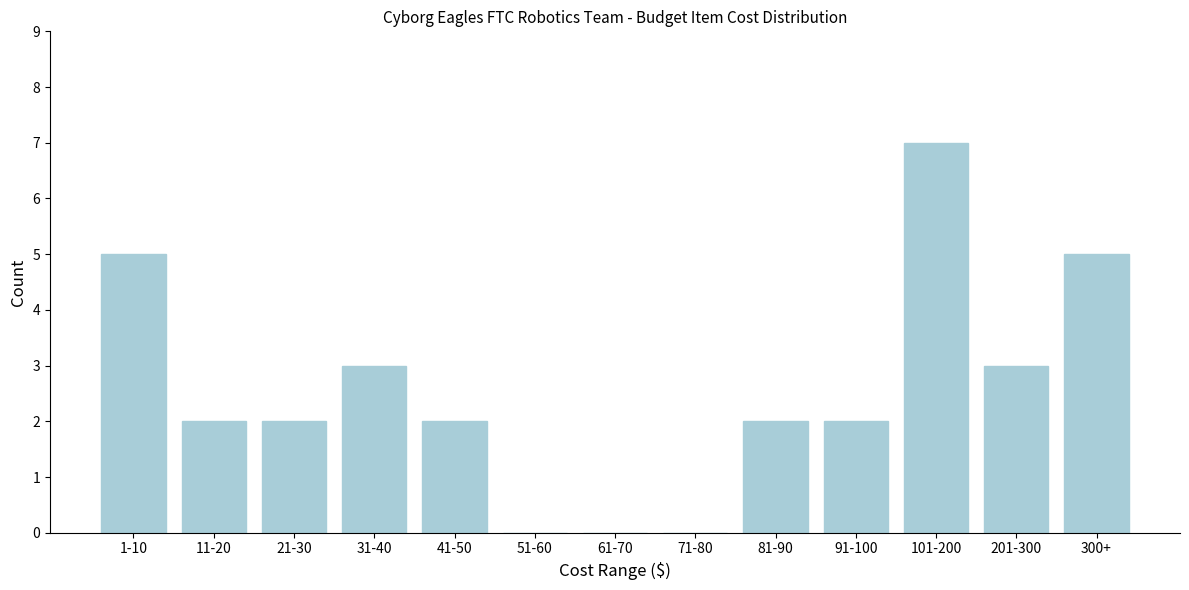

Reading left to right, transcribe all the data shown in this chart.

1-10=5	11-20=2	21-30=2	31-40=3	41-50=2	51-60=0	61-70=0	71-80=0	81-90=2	91-100=2	101-200=7	201-300=3	300+=5